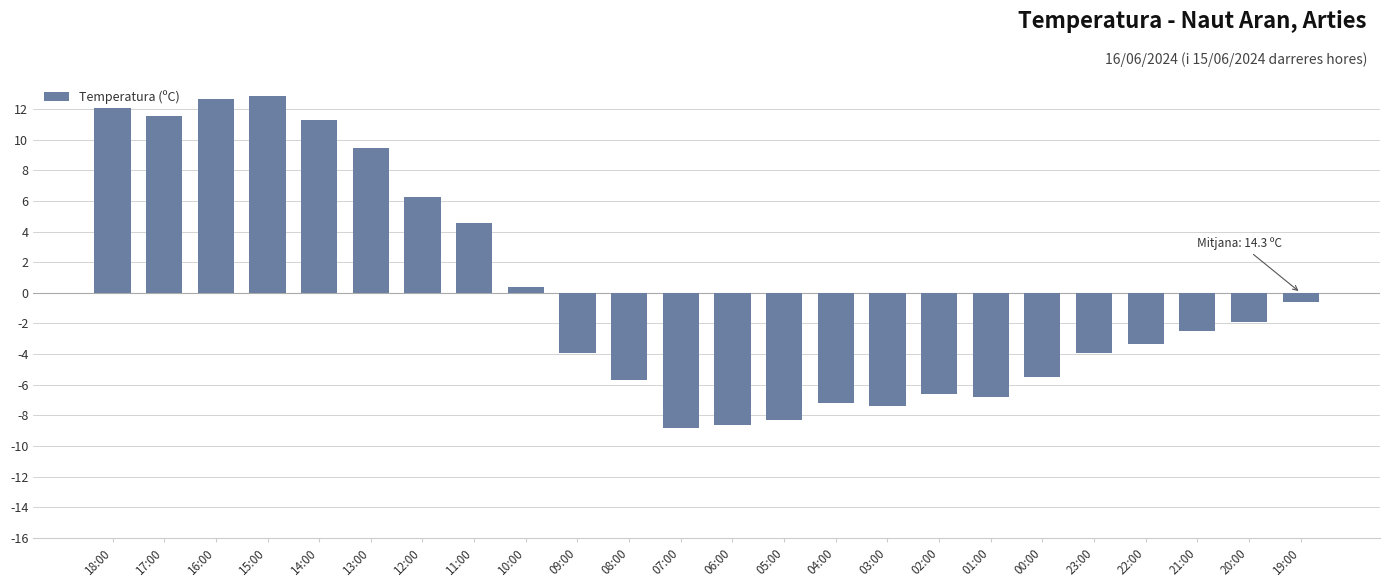

Between 08:00 and 20:00, which is larger?

20:00